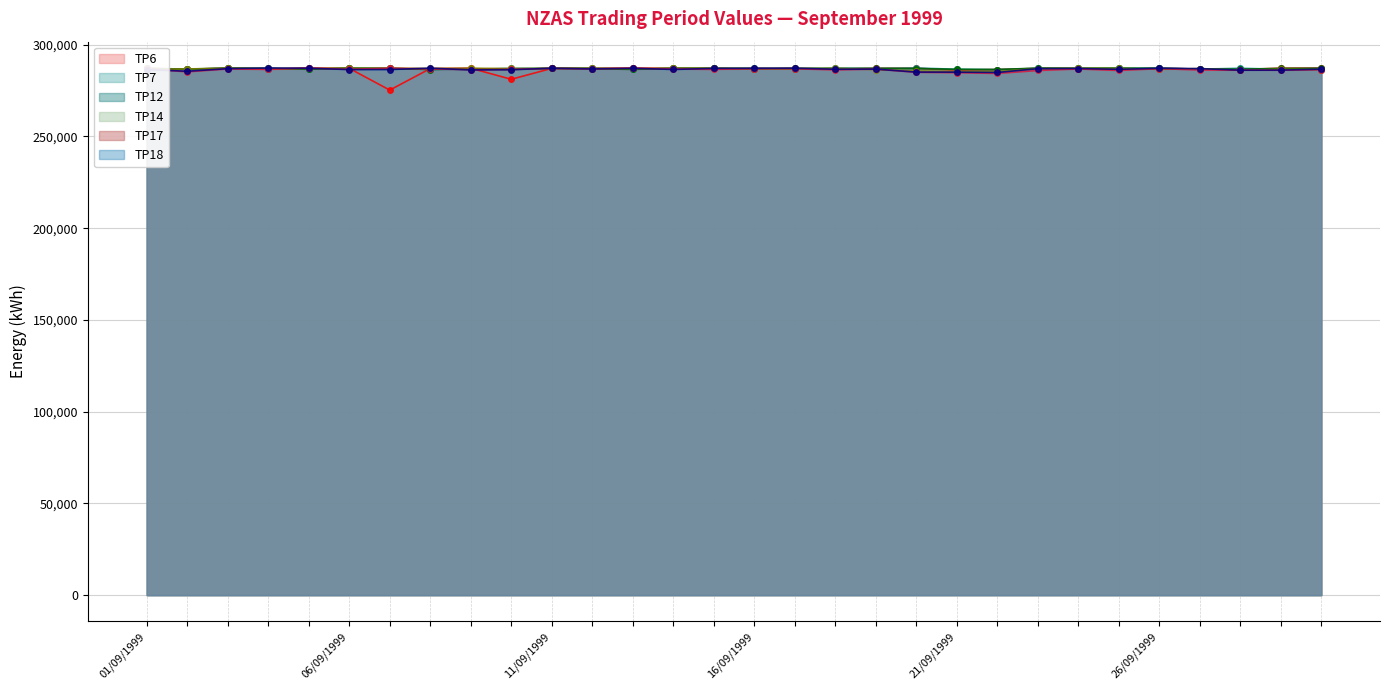

What is the difference between the maximum and minimum values in the TP18 series?

2432